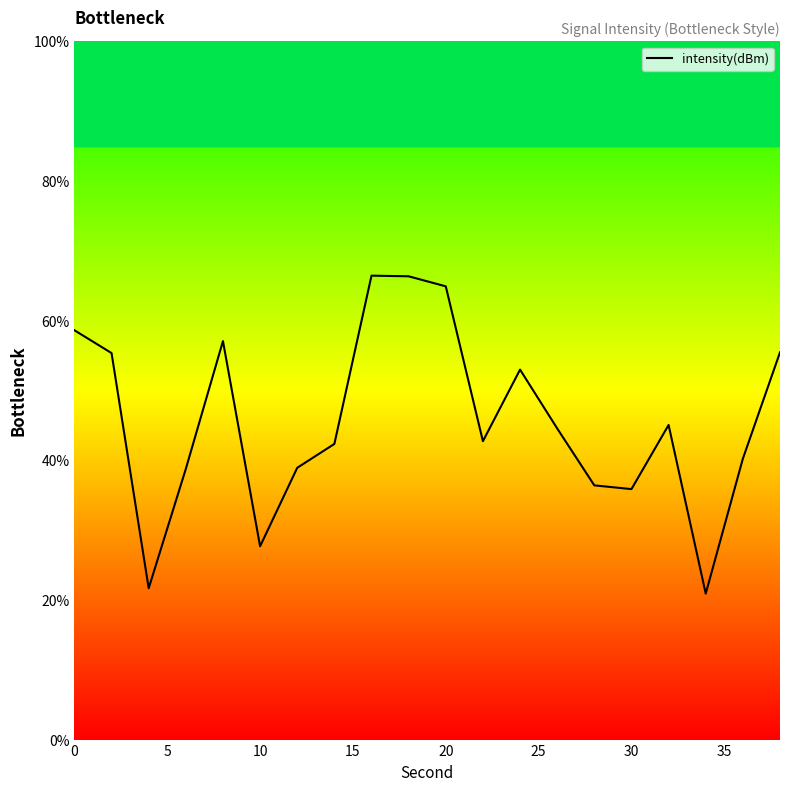

What is the minimum value shown in the chart?

20.9